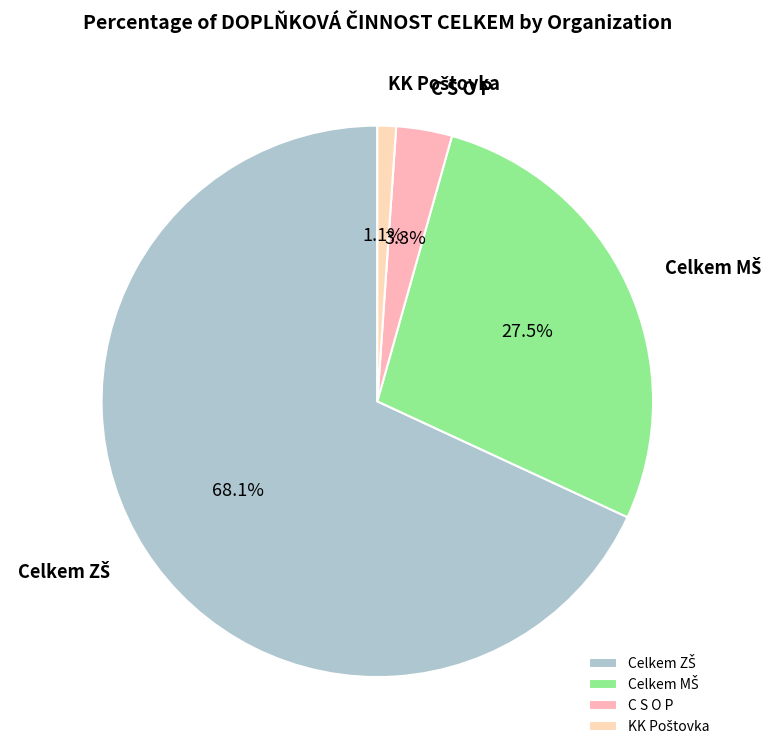

How many slices are in this pie chart?

4